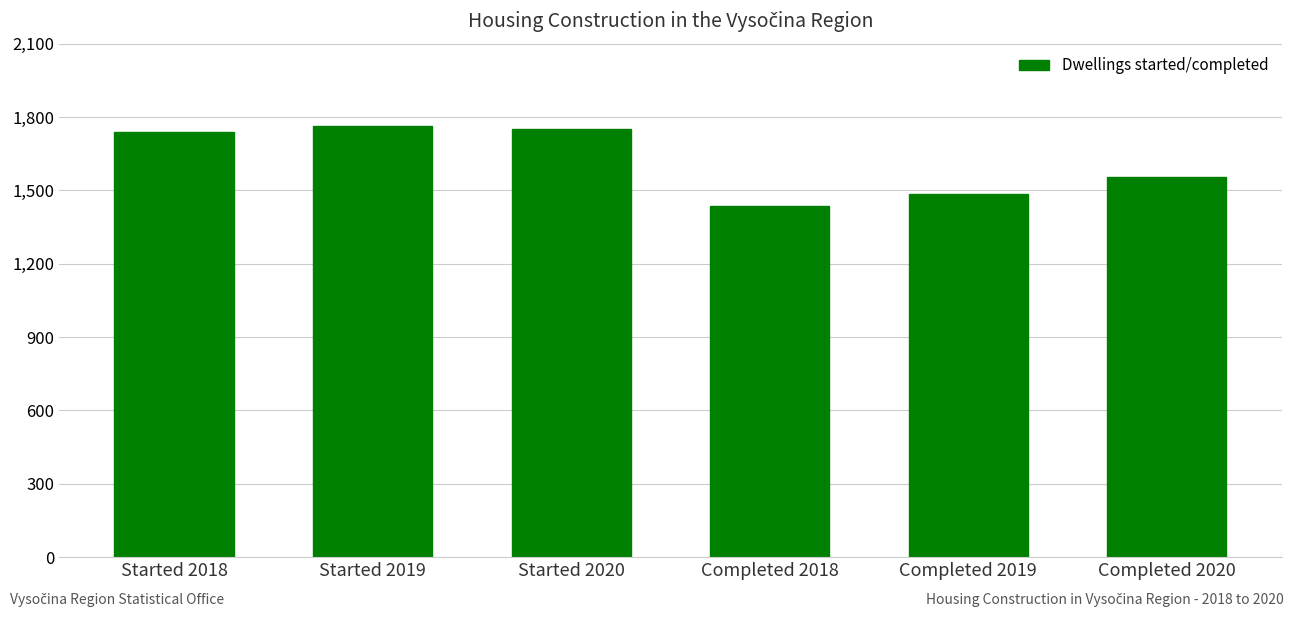

Reading right to left, what are all the values shown in this chart?

Completed 2020=1556	Completed 2019=1484	Completed 2018=1437	Started 2020=1751	Started 2019=1762	Started 2018=1740